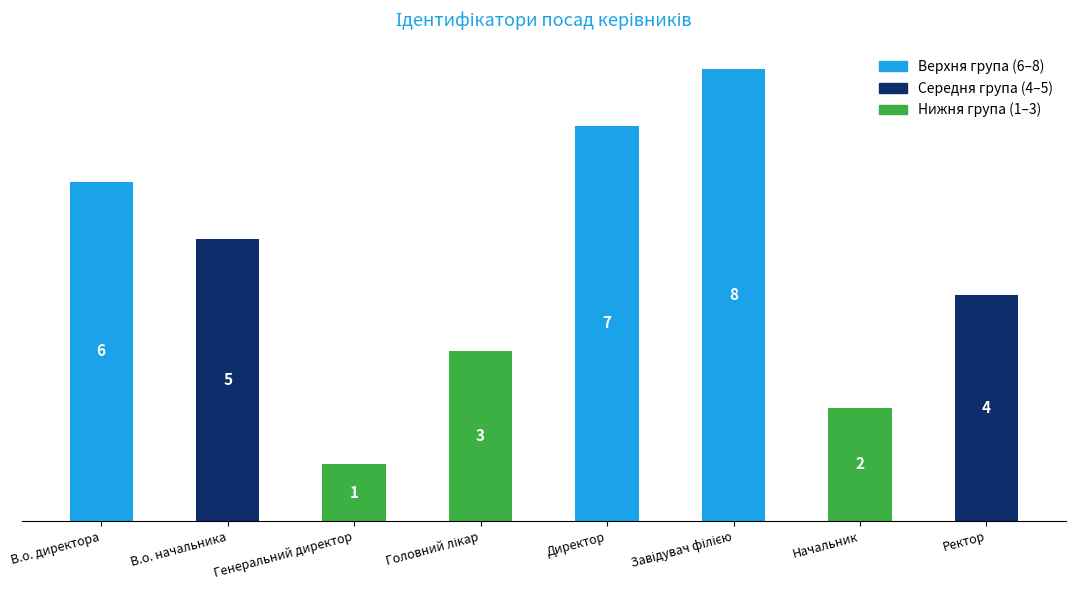

What is the total value across all series at В.о. начальника?

5